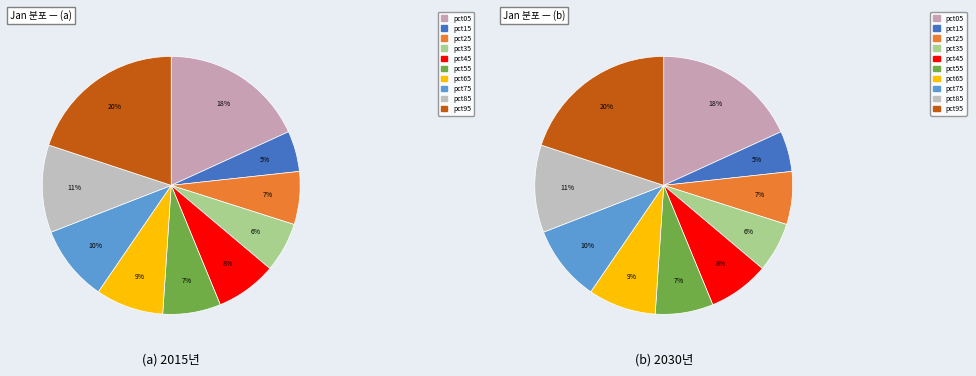

The pct35 slice represents 16% of the pie. True or false?

False